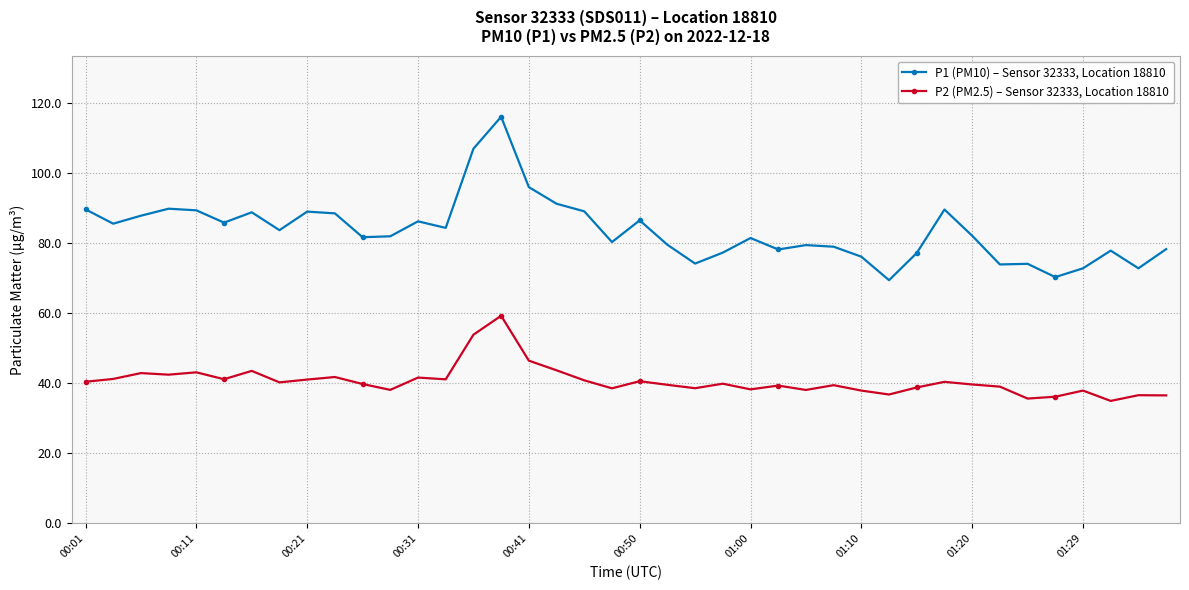

True or false: P2 (PM2.5) – Sensor 32333, Location 18810 has more than 2 points higher than both neighbors.

True